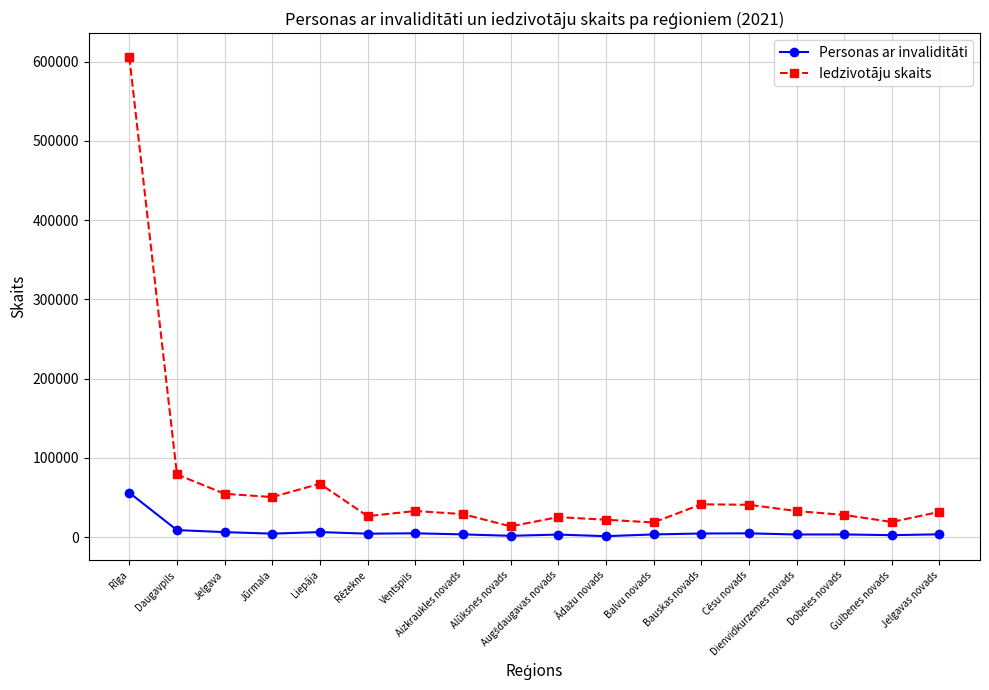

List the series in order of their overall mean, highest first.

Iedzivotāju skaits, Personas ar invaliditāti